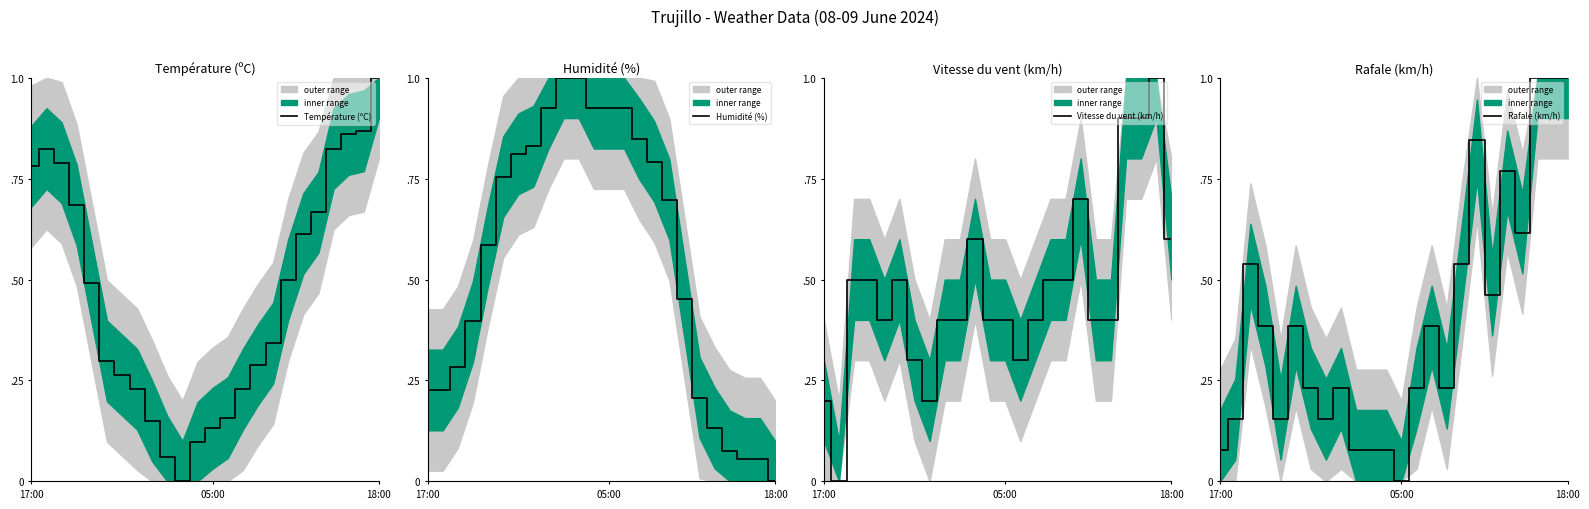

What are all the series names shown in the legend?

Température (ºC), Humidité (%), Vitesse du vent (km/h), Rafale (km/h)